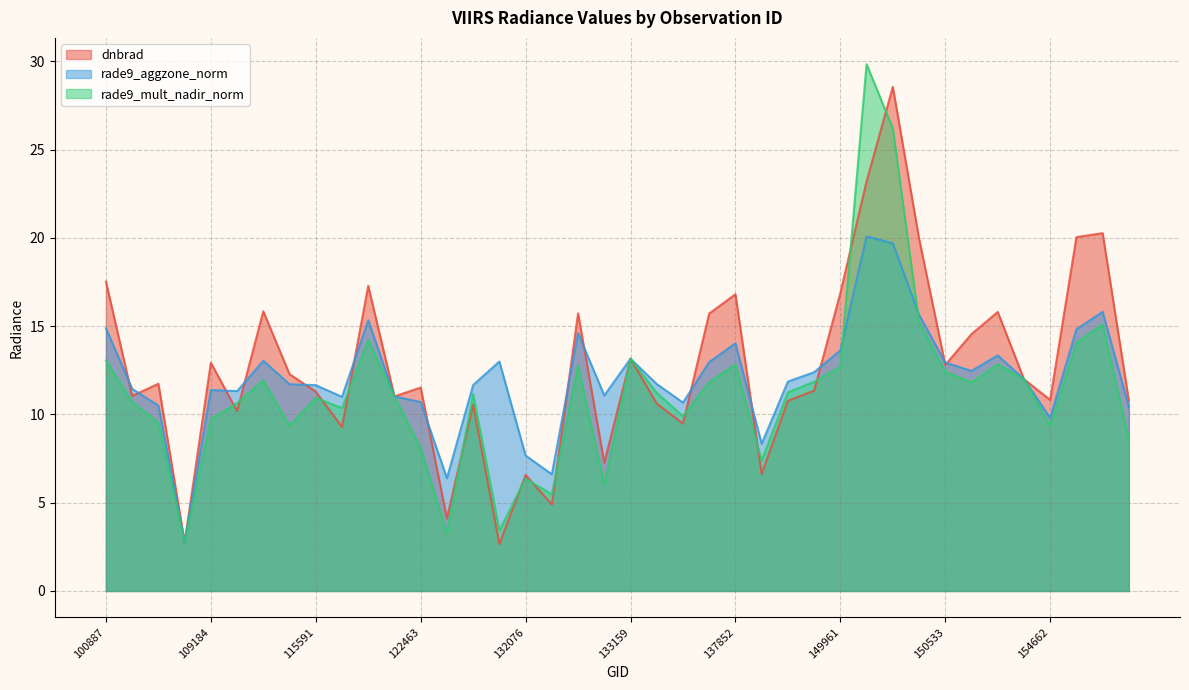

Reading right to left, extract all data points from this chart.

dnbrad: 155242=10.8	155067=20.3	154860=20.1	154662=10.8	154463=12.0	154271=15.8	151404=14.6	150533=12.8	150348=20.0	150161=28.6	150147=23.2	149961=16.9	149775=11.3	143488=10.8	138230=6.6	137852=16.8	137458=15.7	137268=9.5	134076=10.6	133159=13.2	132798=7.3	132606=15.7	132248=4.9	132076=6.6	131704=2.7	123011=10.6	122837=4.1	122463=11.5	122118=11.0	121771=17.3	121249=9.3	115591=11.3	115464=12.3	115226=15.8	115113=10.2	109184=12.9	104431=2.8	104315=11.7	103720=11.1	100887=17.5
rade9_aggzone_norm: 155242=10.4	155067=15.8	154860=14.8	154662=9.8	154463=12.0	154271=13.3	151404=12.5	150533=12.9	150348=15.7	150161=19.7	150147=20.1	149961=13.6	149775=12.4	143488=11.9	138230=8.3	137852=14.0	137458=13.0	137268=10.7	134076=11.7	133159=13.2	132798=11.1	132606=14.6	132248=6.6	132076=7.7	131704=13.0	123011=11.7	122837=6.4	122463=10.7	122118=11.0	121771=15.3	121249=11.0	115591=11.7	115464=11.7	115226=13.0	115113=11.3	109184=11.4	104431=2.8	104315=10.5	103720=11.5	100887=14.9
rade9_mult_nadir_norm: 155242=8.6	155067=15.1	154860=14.1	154662=9.4	154463=12.0	154271=12.8	151404=11.8	150533=12.4	150348=15.2	150161=26.2	150147=29.8	149961=12.7	149775=11.9	143488=11.3	138230=7.4	137852=12.8	137458=11.8	137268=9.9	134076=11.2	133159=13.2	132798=6.0	132606=12.8	132248=5.5	132076=6.4	131704=3.4	123011=11.2	122837=3.3	122463=8.1	122118=11.0	121771=14.2	121249=10.4	115591=10.9	115464=9.4	115226=11.9	115113=10.6	109184=9.7	104431=2.8	104315=9.5	103720=10.7	100887=13.1